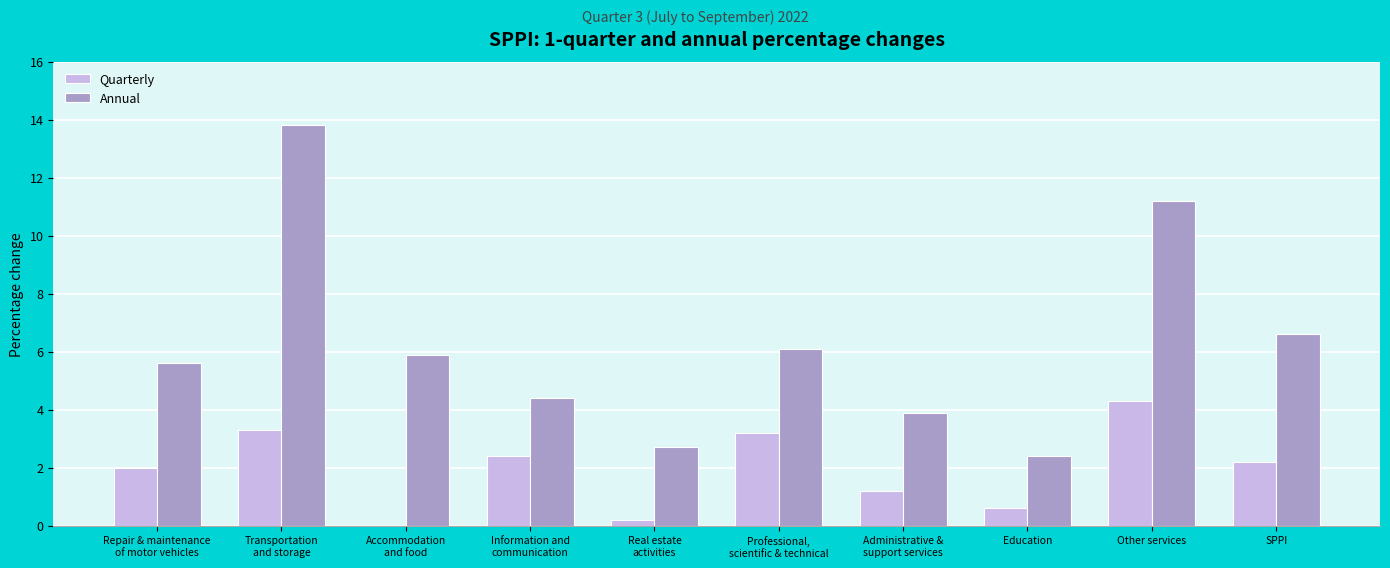

Reading left to right, what are all the values shown in this chart?

Quarterly: Repair & maintenance
of motor vehicles=2.0	Transportation
and storage=3.3	Accommodation
and food=0.0	Information and
communication=2.4	Real estate
activities=0.2	Professional,
scientific & technical=3.2	Administrative &
support services=1.2	Education=0.6	Other services=4.3	SPPI=2.2
Annual: Repair & maintenance
of motor vehicles=5.6	Transportation
and storage=13.8	Accommodation
and food=5.9	Information and
communication=4.4	Real estate
activities=2.7	Professional,
scientific & technical=6.1	Administrative &
support services=3.9	Education=2.4	Other services=11.2	SPPI=6.6